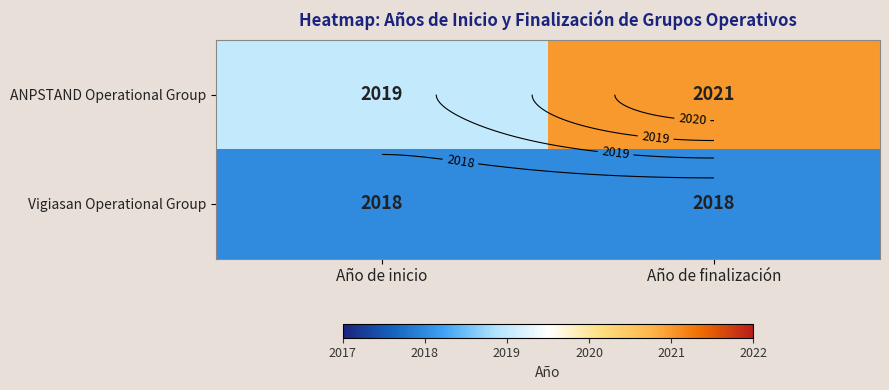

Between Año de finalización and Año de inicio, which is larger?

Año de finalización